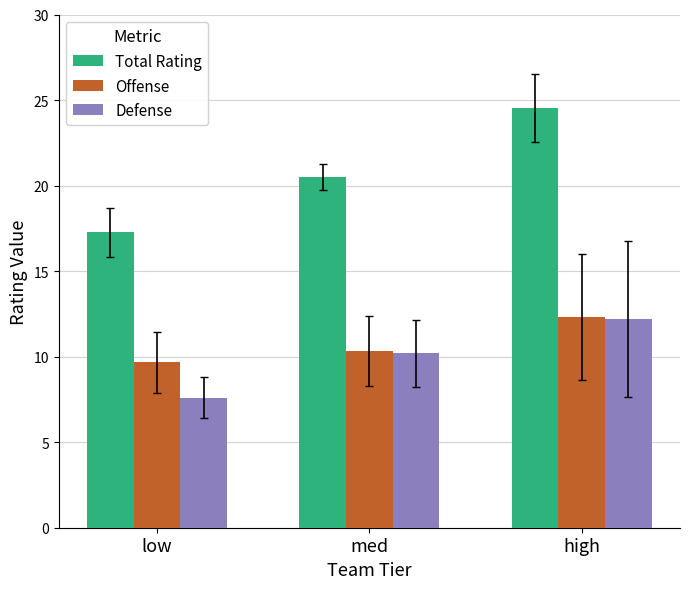

Reading right to left, extract all data points from this chart.

Total Rating: high=24.5	med=20.5	low=17.3
Offense: high=12.3	med=10.3	low=9.7
Defense: high=12.2	med=10.2	low=7.6